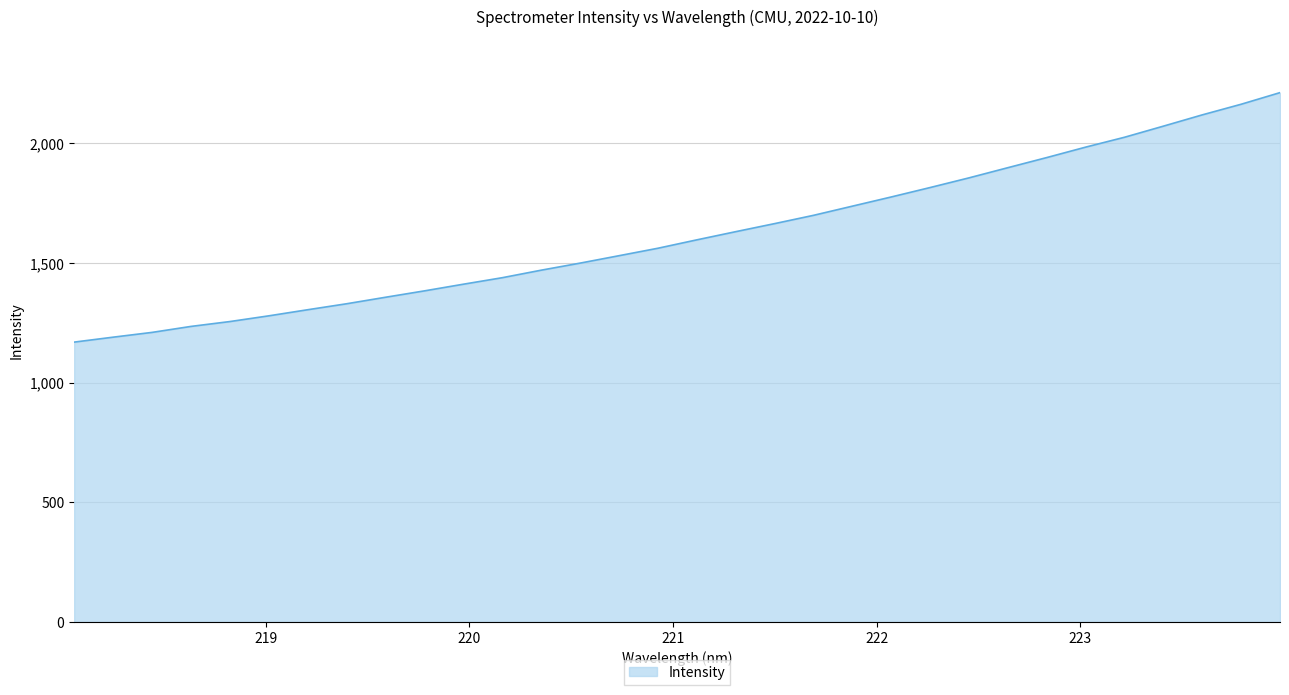

What is the maximum value shown in the chart?

2212.5